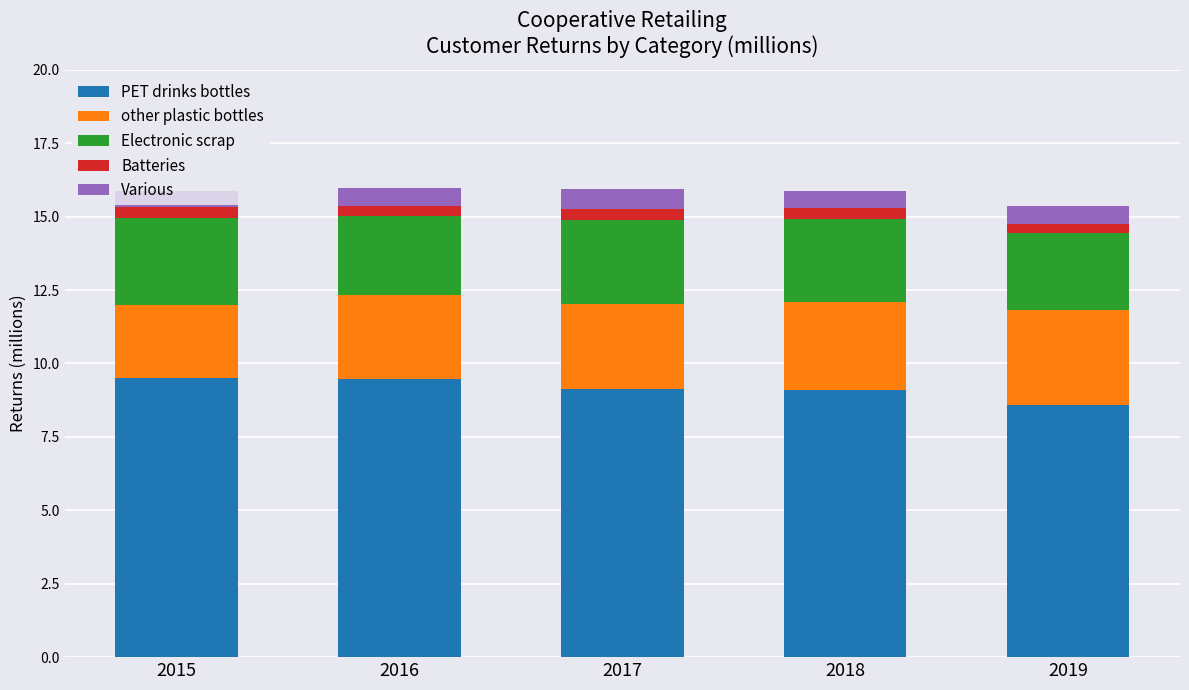

What is the average value of the PET drinks bottles series?

9.2